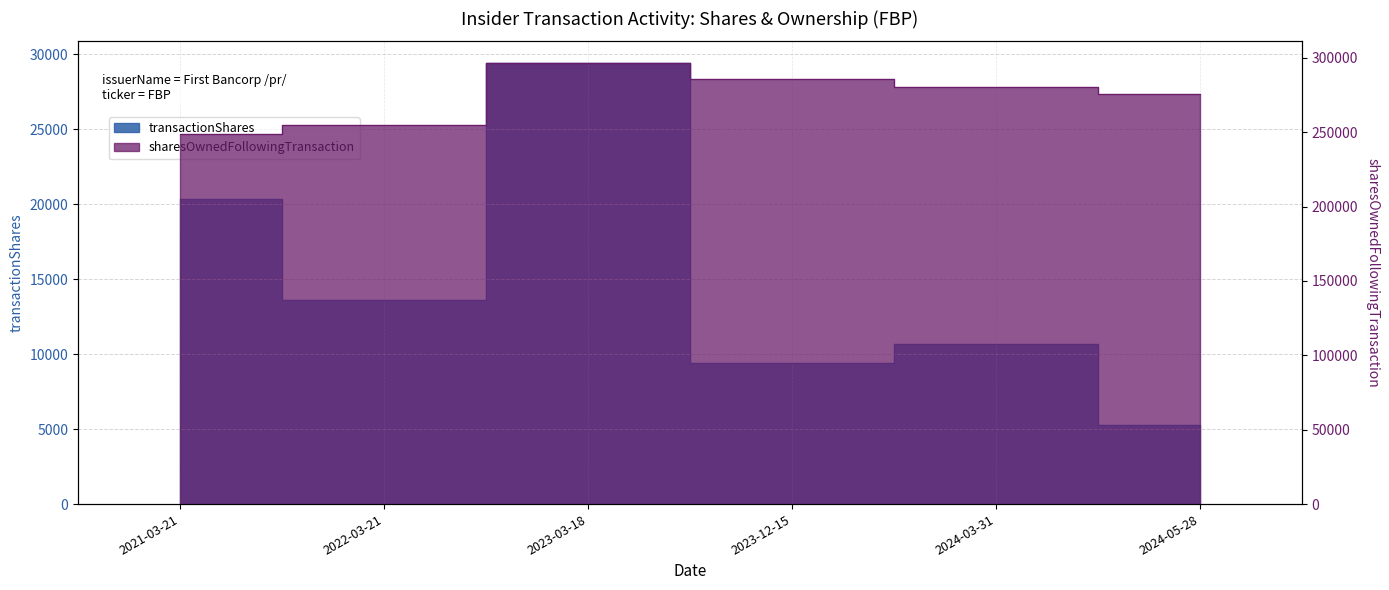

How many data points in transactionShares are above 13602?

2